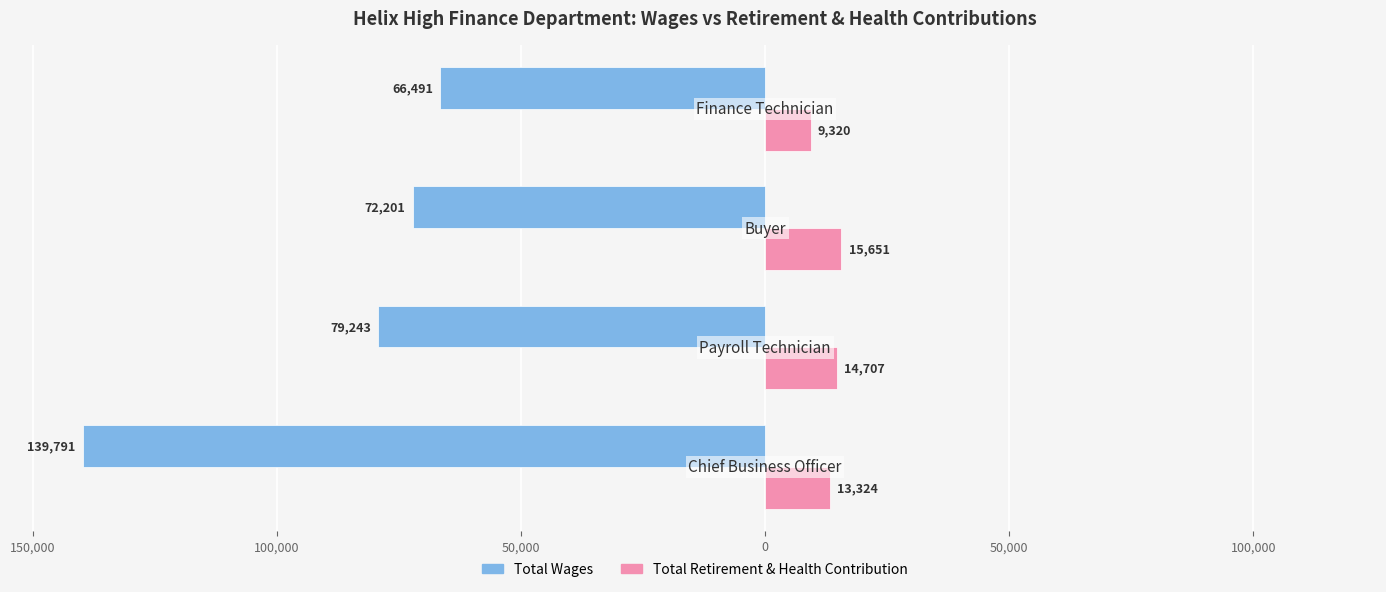

What are all the series names shown in the legend?

Total Wages, Total Retirement & Health Contribution